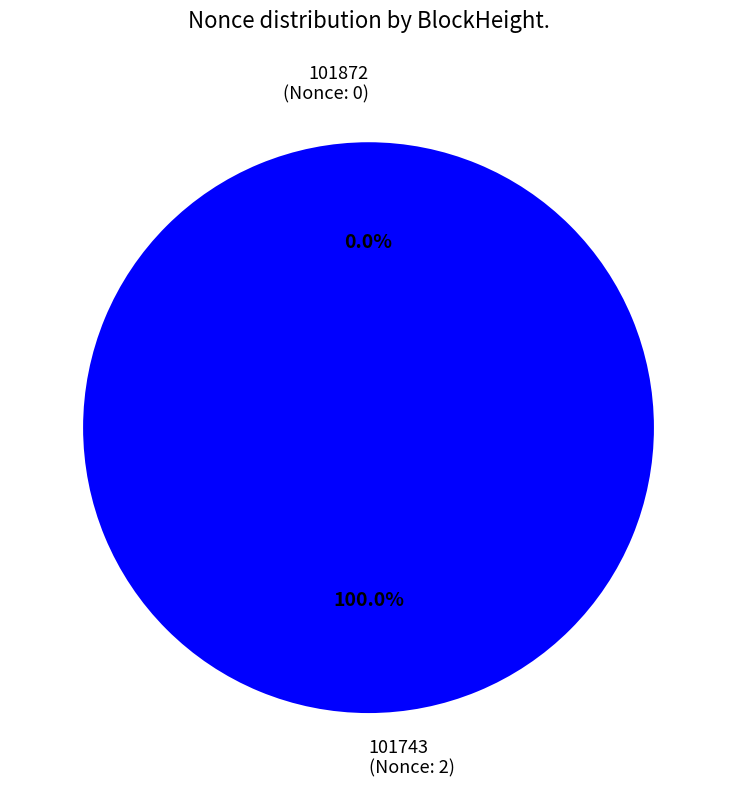

What percentage do 101872 and 101743 together represent?

100.0%